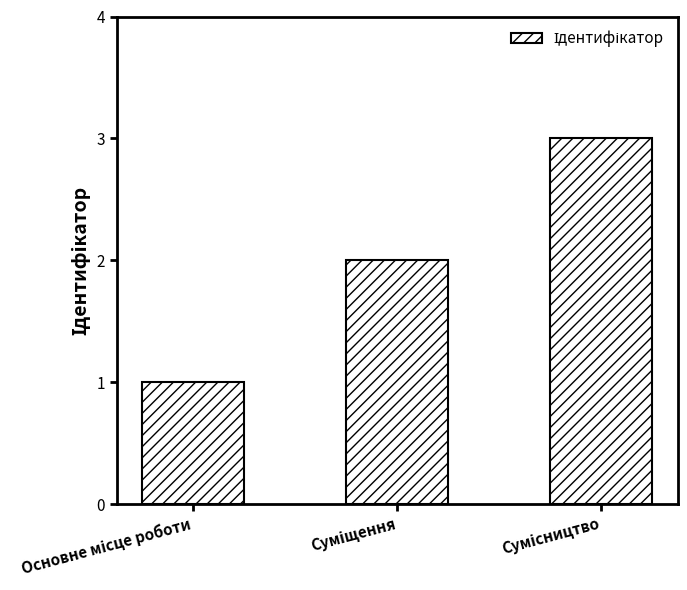

What is the value of the 3rd bar from the left?

3